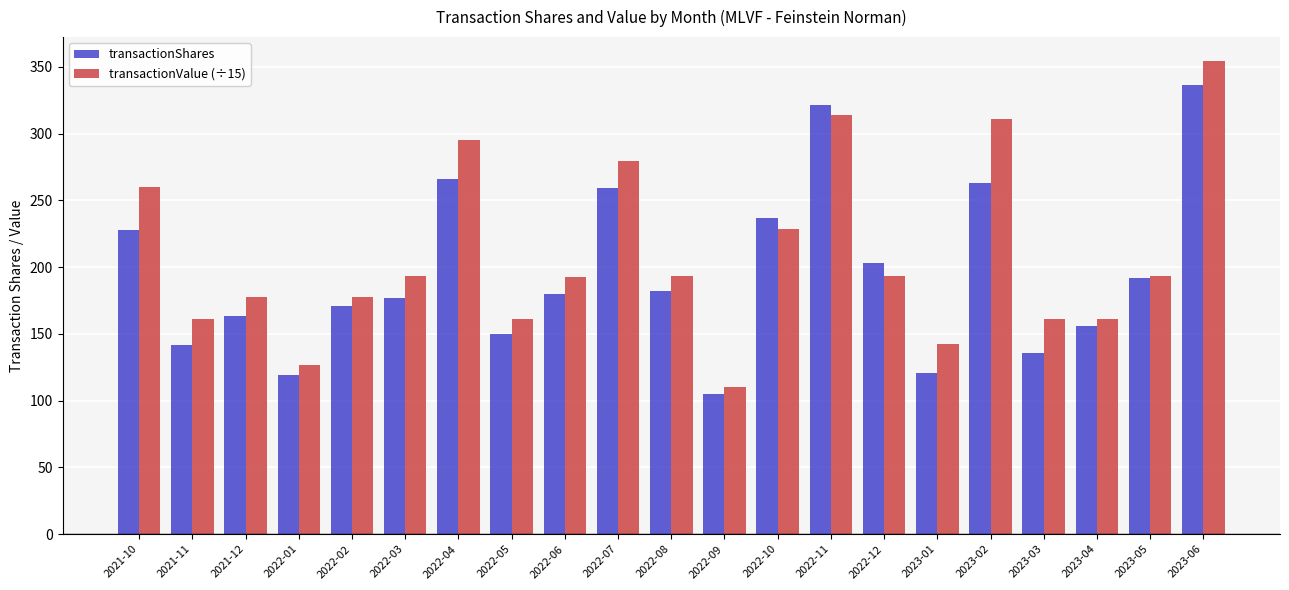

The value of transactionValue (÷15) at 2023-04 is 161.3. True or false?

True